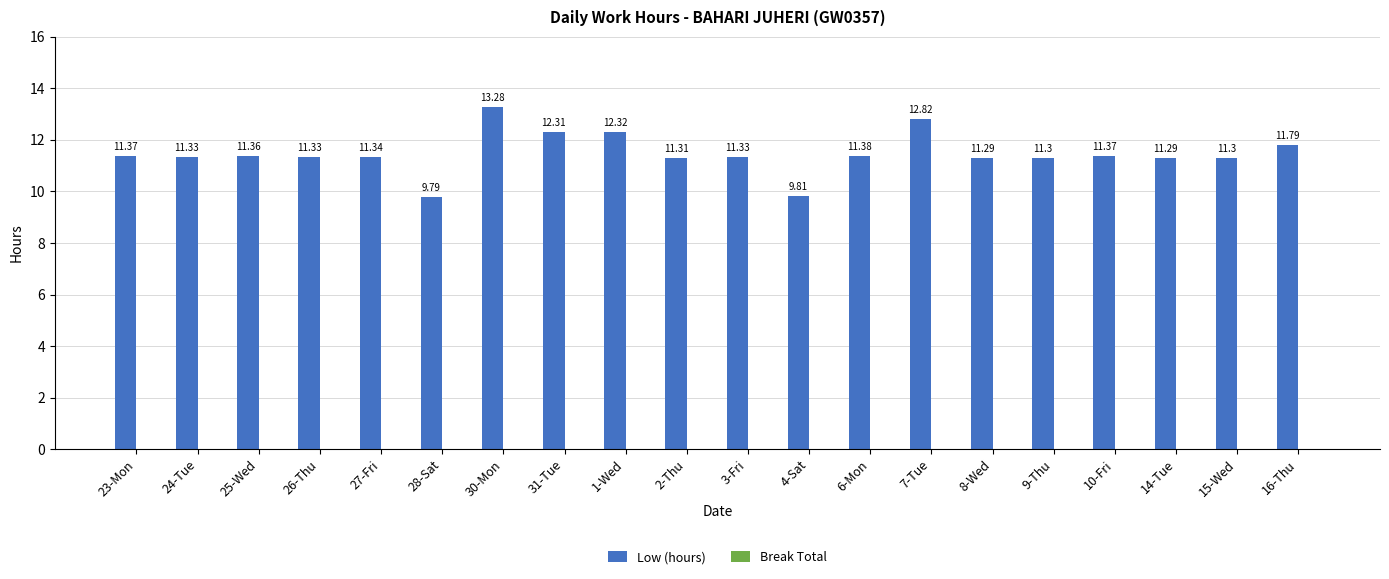

What is the difference between the maximum and second lowest values?

3.5